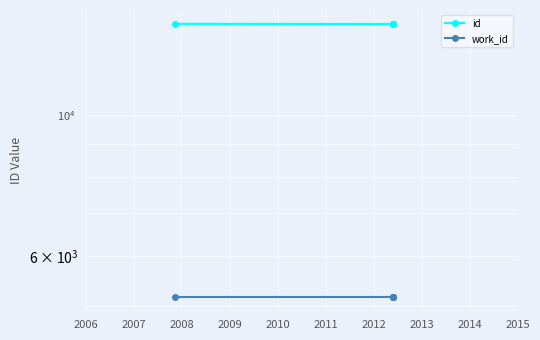

Is it true that work_id equals 5175 at 2010?

True